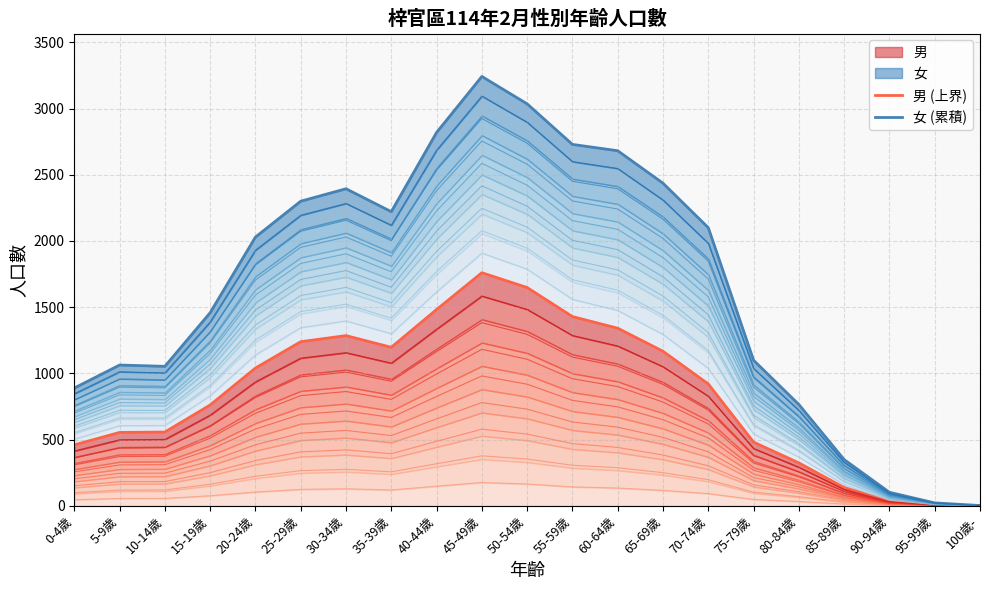

Rank the categories by 男 (上界) value from highest to lowest.

45-49歲, 50-54歲, 40-44歲, 55-59歲, 60-64歲, 30-34歲, 25-29歲, 35-39歲, 65-69歲, 20-24歲, 70-74歲, 15-19歲, 10-14歲, 5-9歲, 75-79歲, 0-4歲, 80-84歲, 85-89歲, 90-94歲, 95-99歲, 100歲-